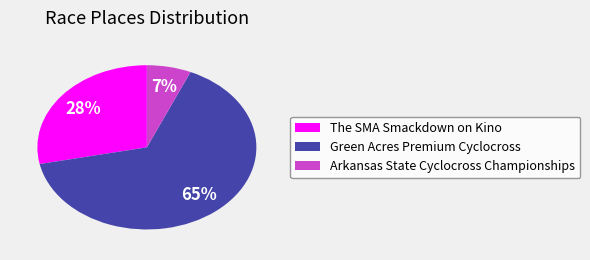

Rank the categories by value from highest to lowest.

Green Acres Premium Cyclocross, The SMA Smackdown on Kino, Arkansas State Cyclocross Championships